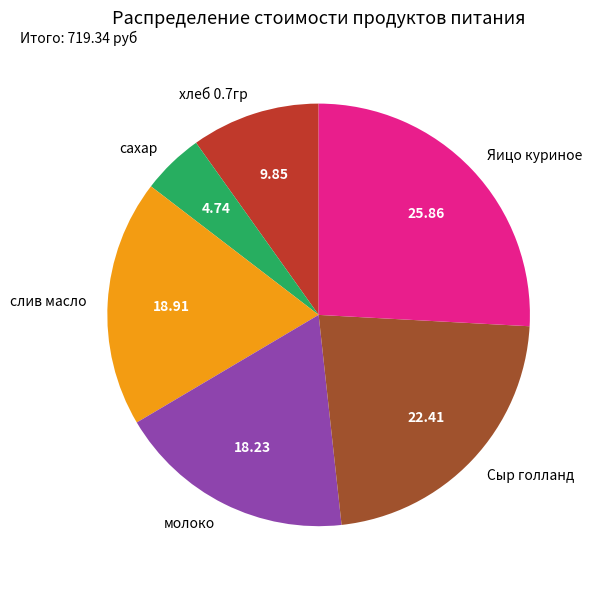

True or false: сахар accounts for 5% of the total.

True